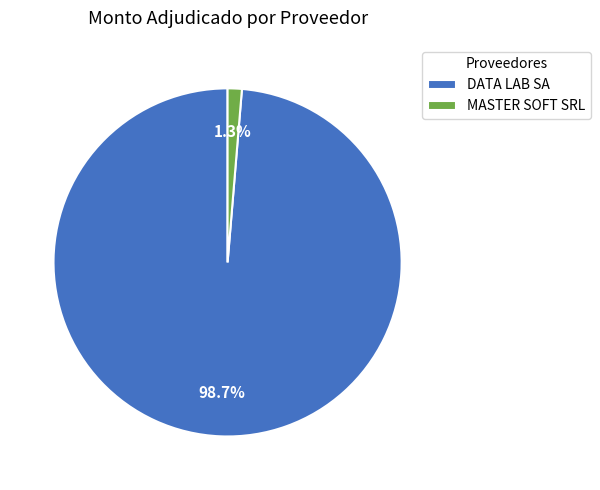

Is it true that MASTER SOFT SRL is 10% of the pie?

False